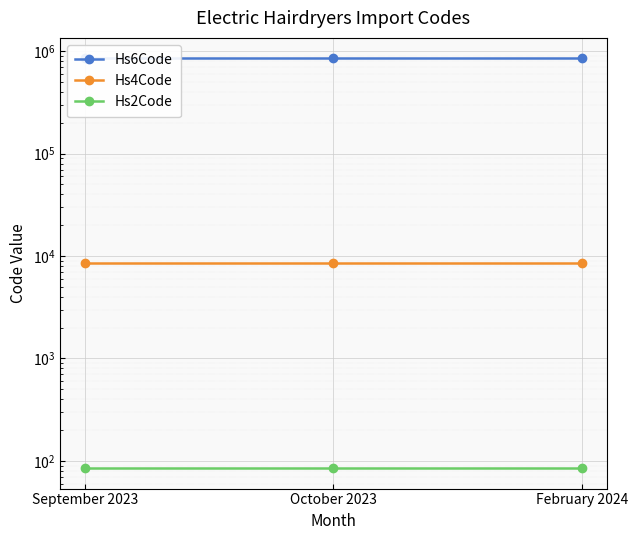

At how many categories does at least one series exceed 350842?

3